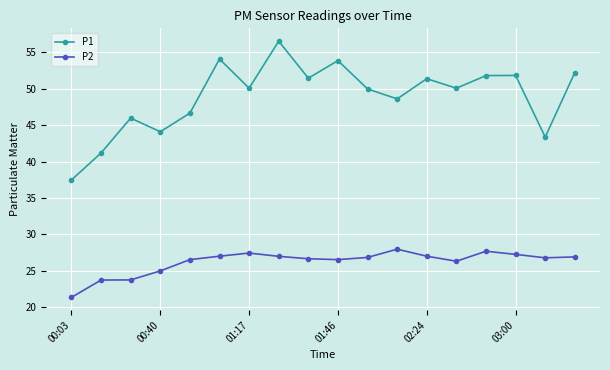

What is the difference between the maximum and minimum values in the P2 series?

6.6